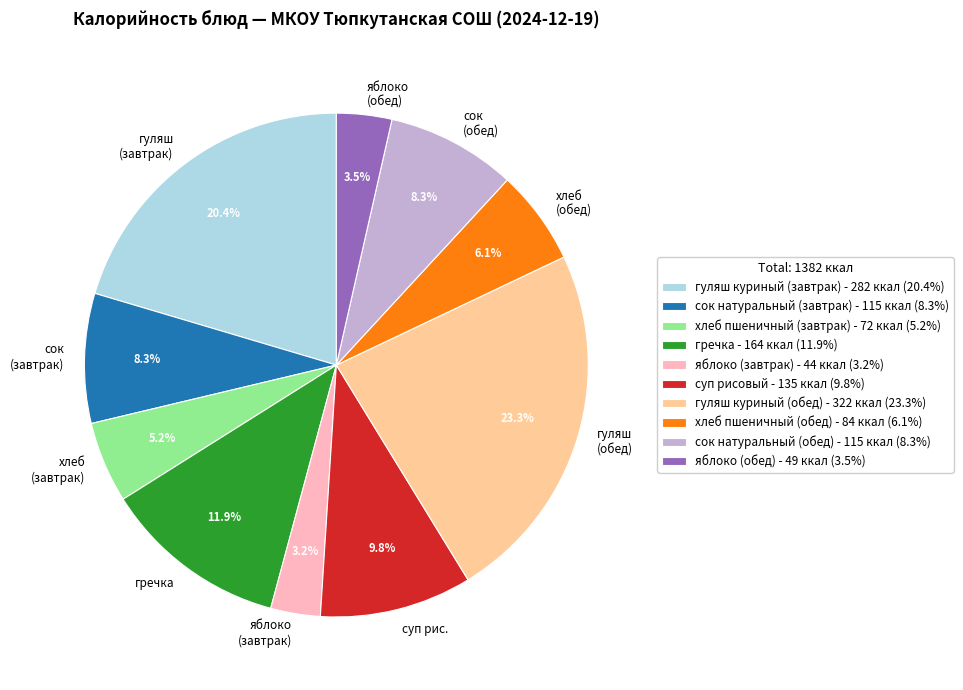

To the nearest percent, what is the difference between the сок натуральный (обед) and гуляш куриный (завтрак) slice percentages?

12%